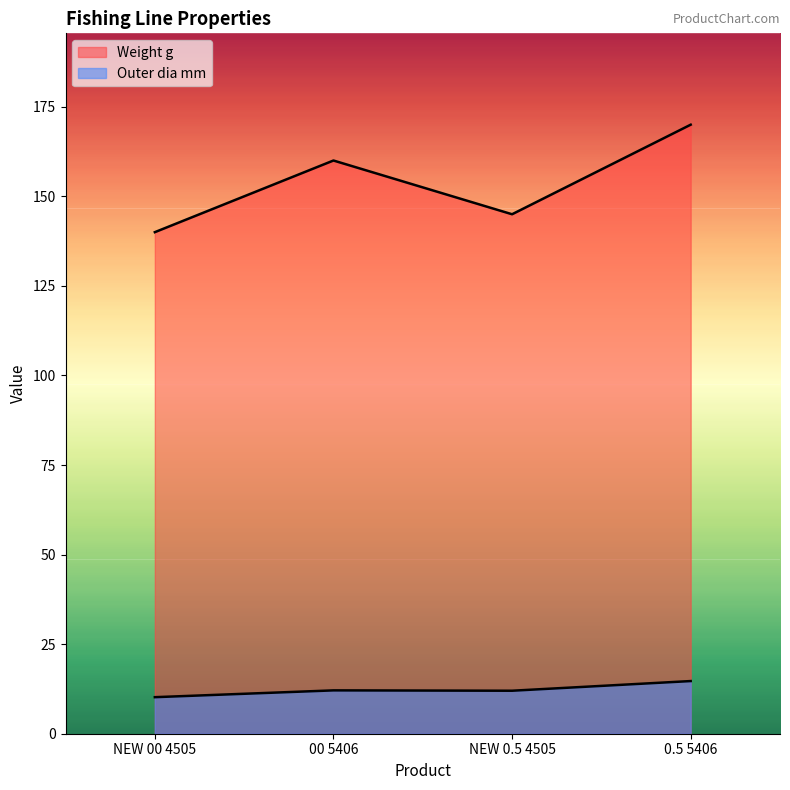

Which category has the lowest value in the Outer dia mm series?

NEW 00 4505